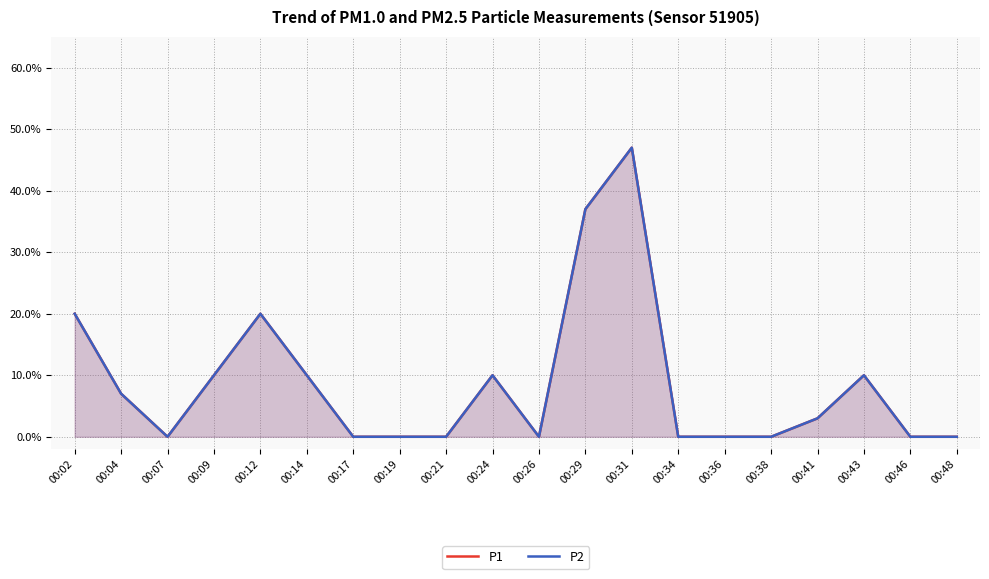

What is the maximum value shown in the chart?

0.5